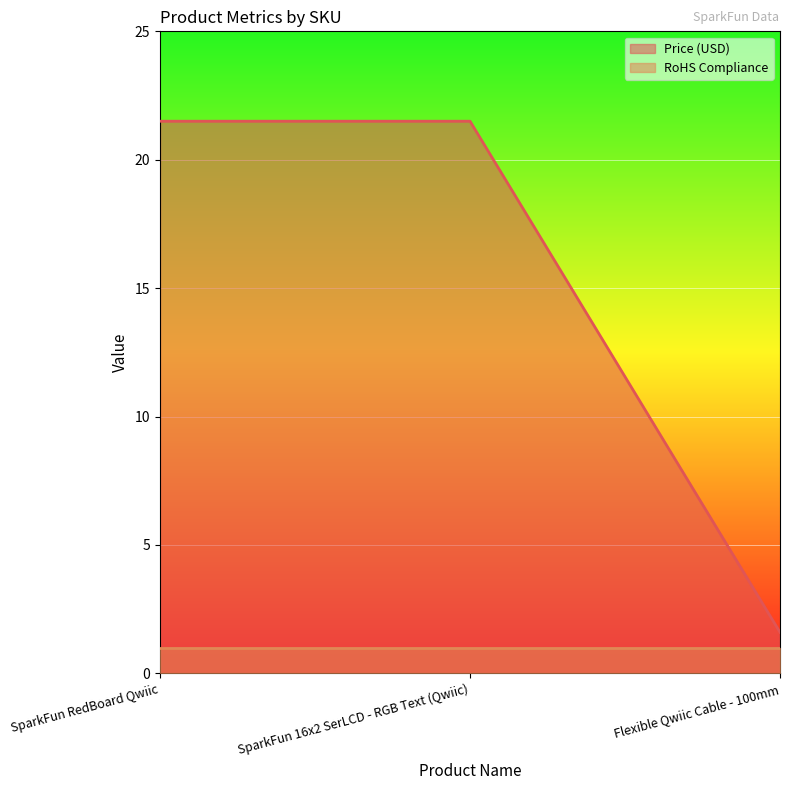

The value at SparkFun RedBoard Qwiic is 21.5. True or false?

True